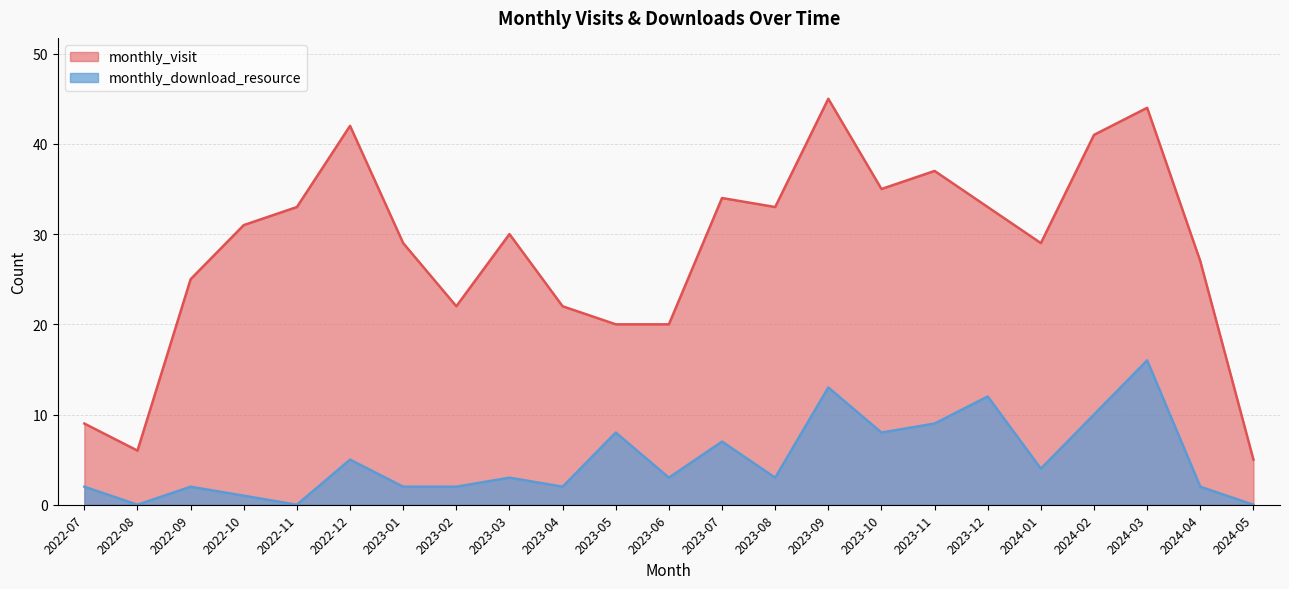

What is the sum of all monthly_download_resource values?

114